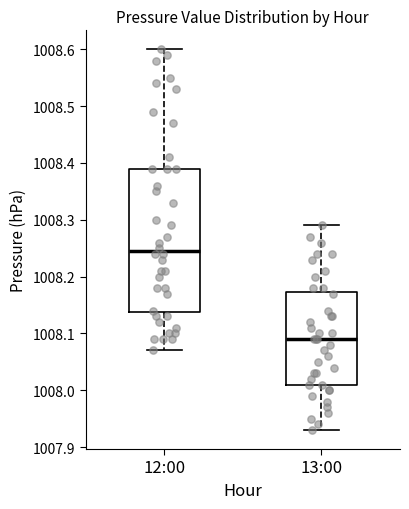

Which box's median line is the lowest?

13:00